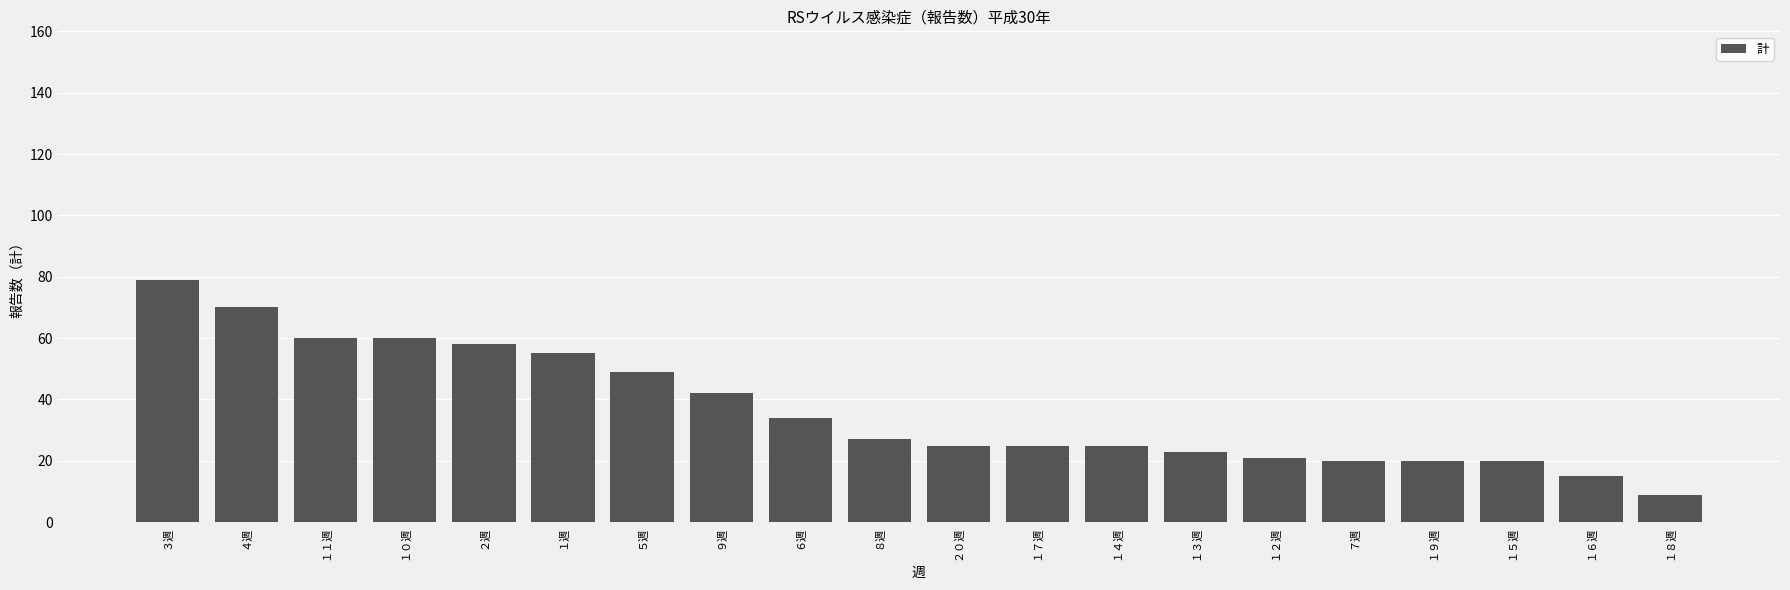

How many series are shown in this chart?

1